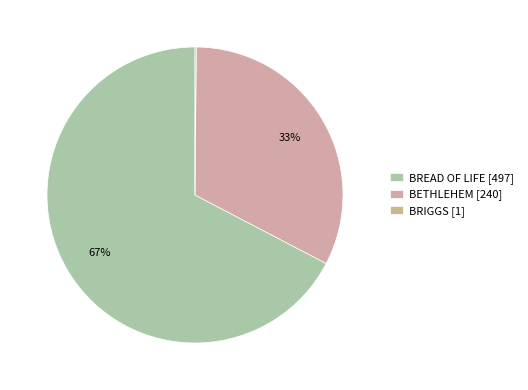

To the nearest percent, what is the average slice percentage?

33%